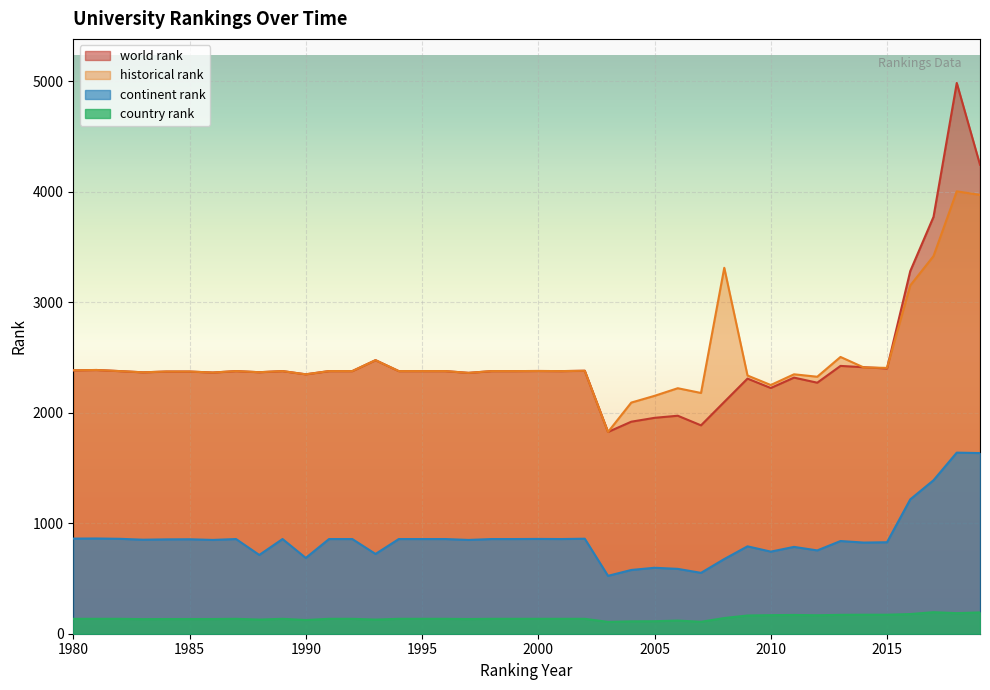

How many lines are shown in the chart?

4